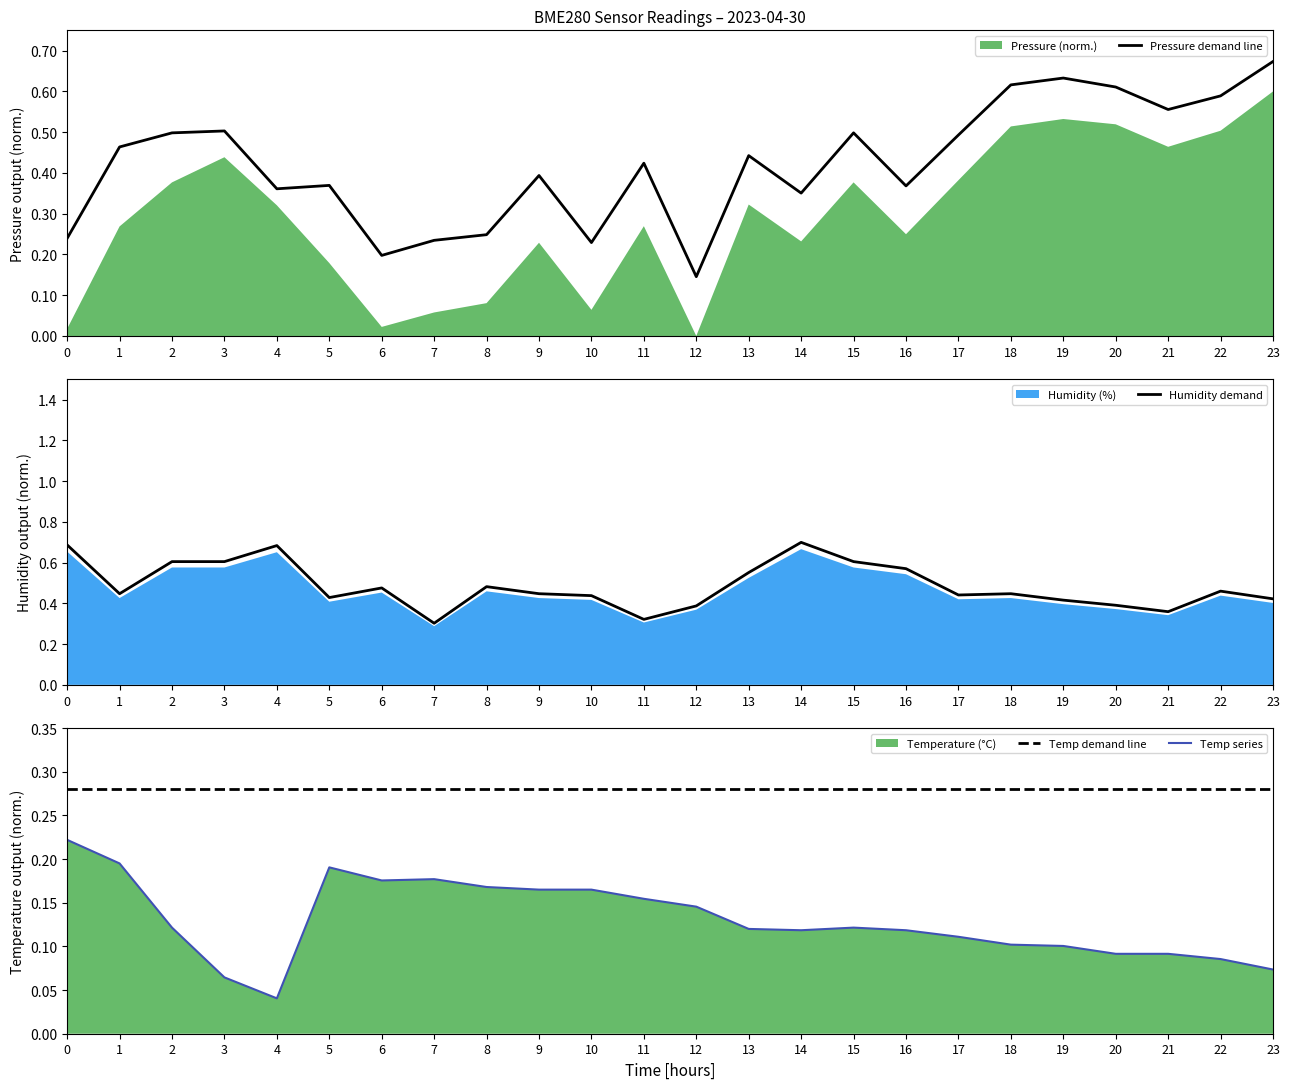

How many intersections are there between Temp demand line and Pressure demand line?

7